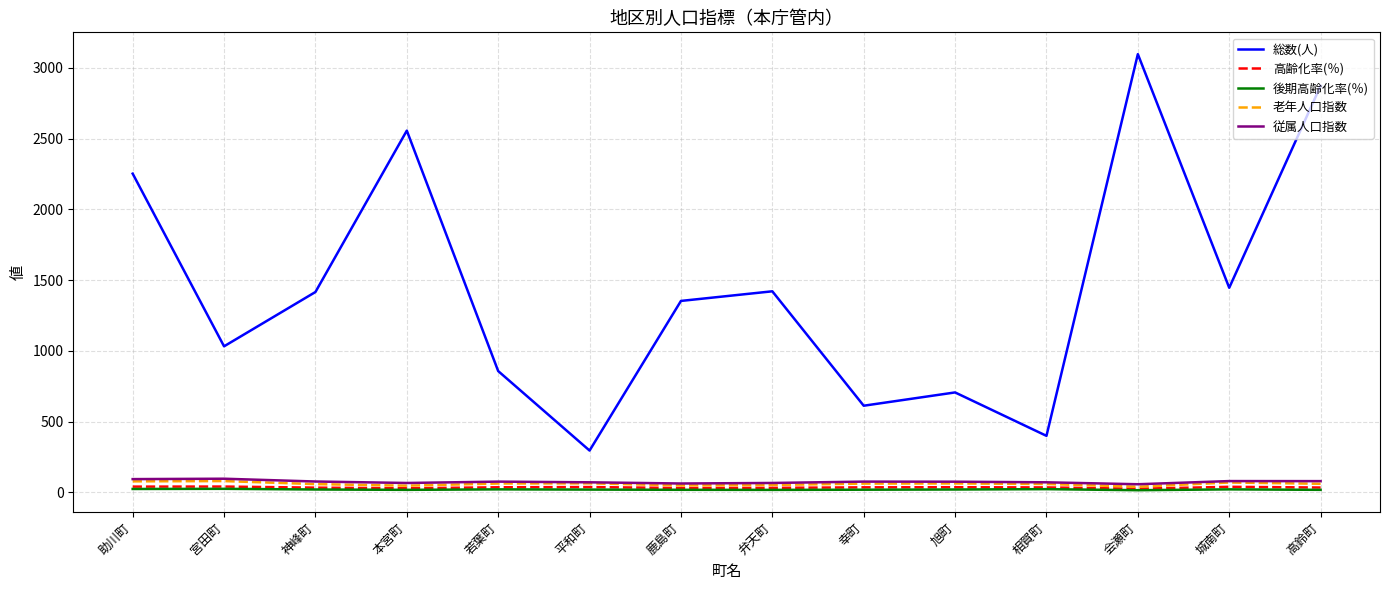

How many categories are shown in the chart?

14